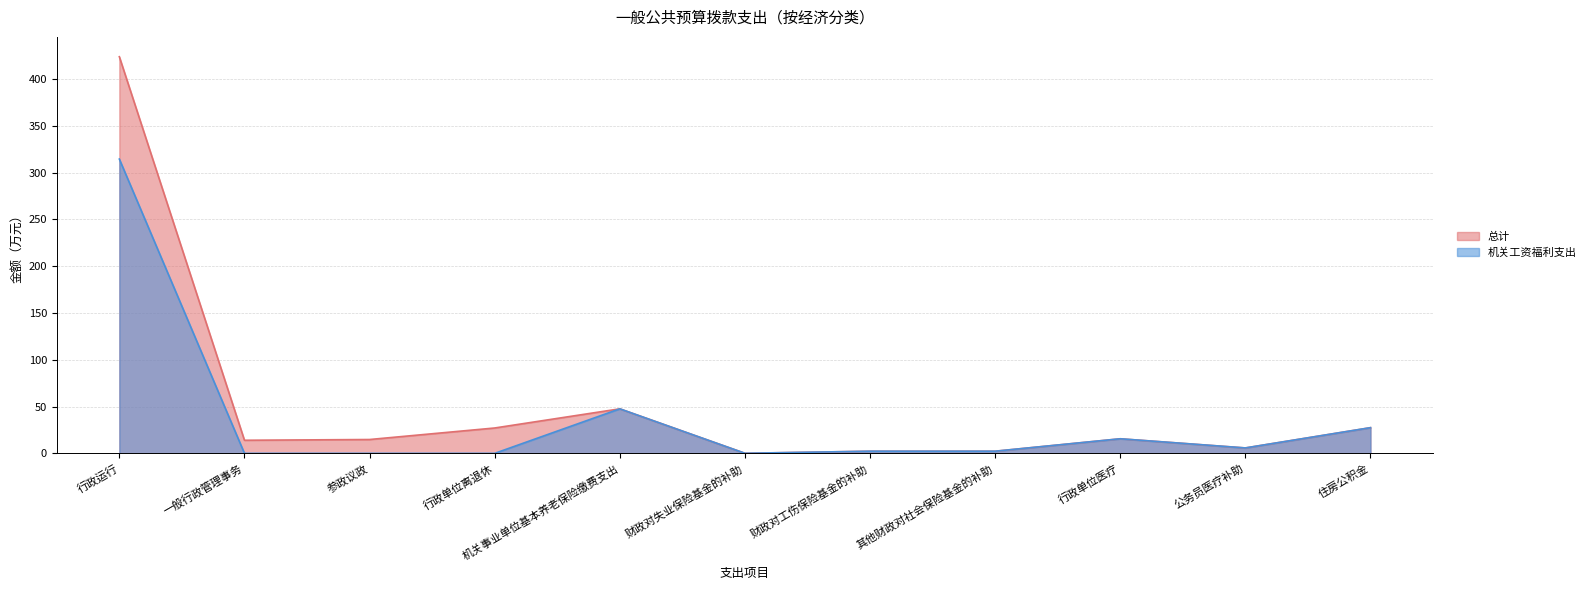

Does the chart have visible grid lines?

Yes